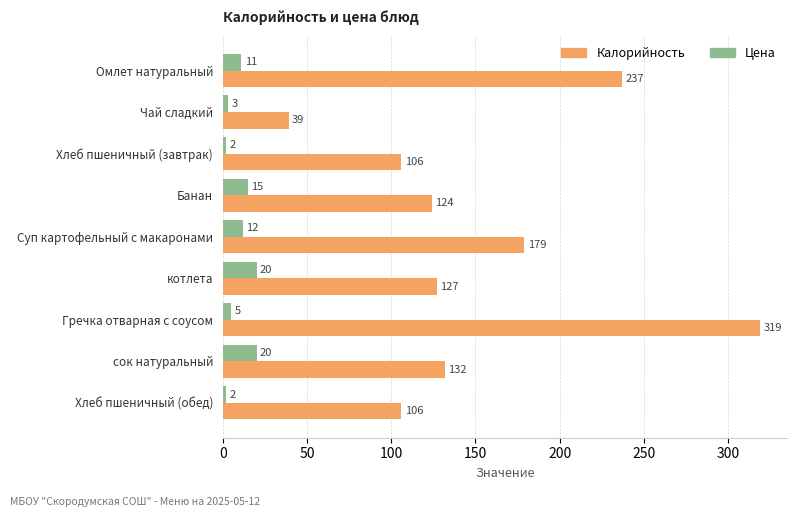

The Цена series shows 2 at Хлеб пшеничный (обед). True or false?

True